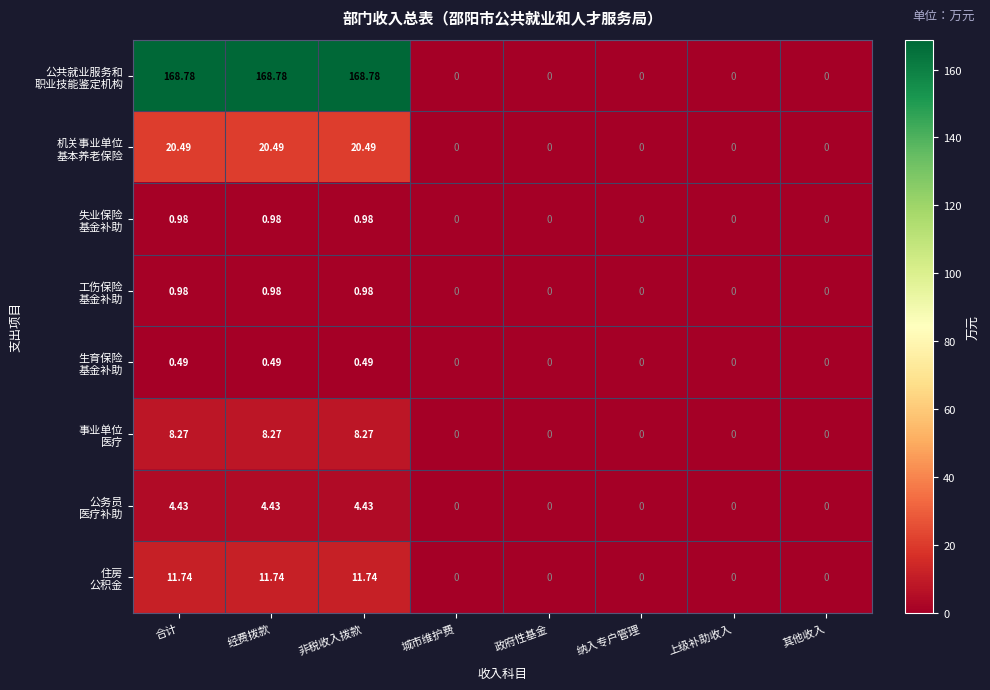

How many data points does each series have?

8